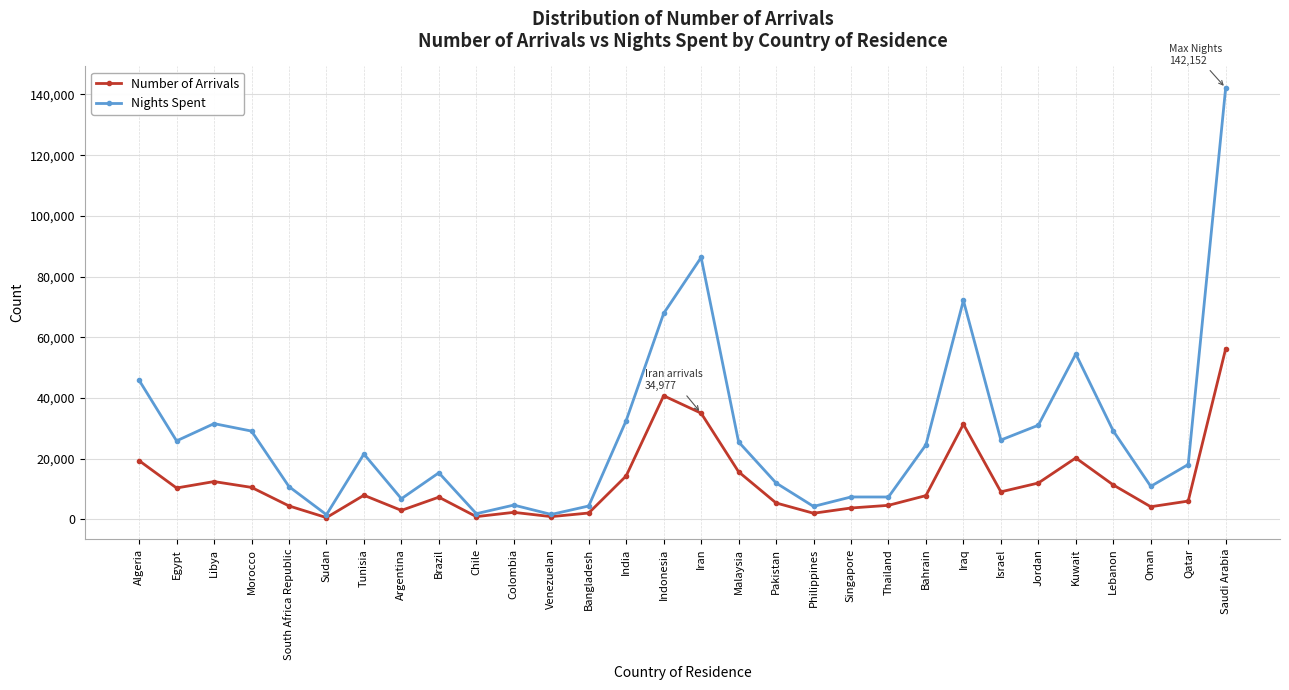

How many series are shown in this chart?

2